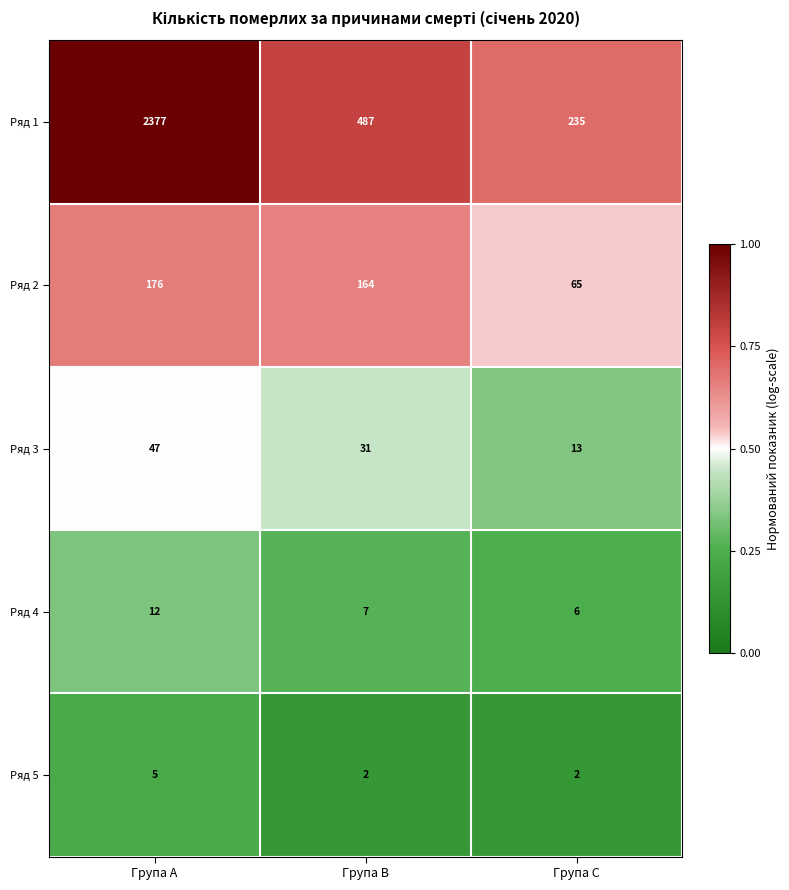

Which series has the largest total across all categories?

Ряд 1